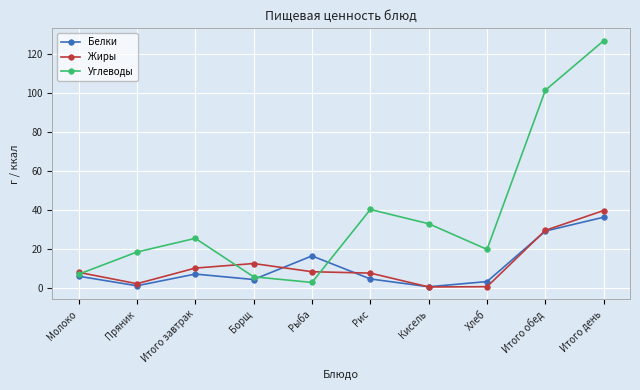

Is this an area chart (filled region under the line)?

No